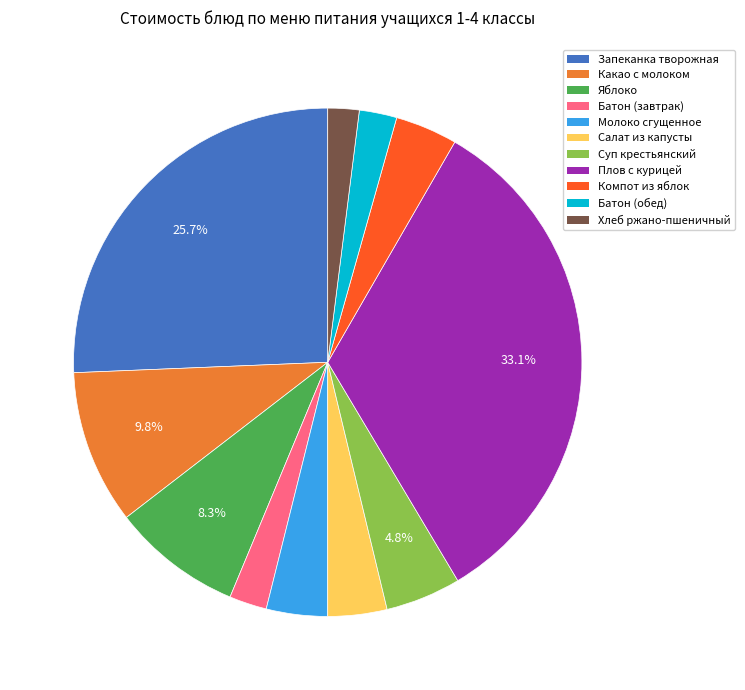

Is there a majority slice in this chart?

No